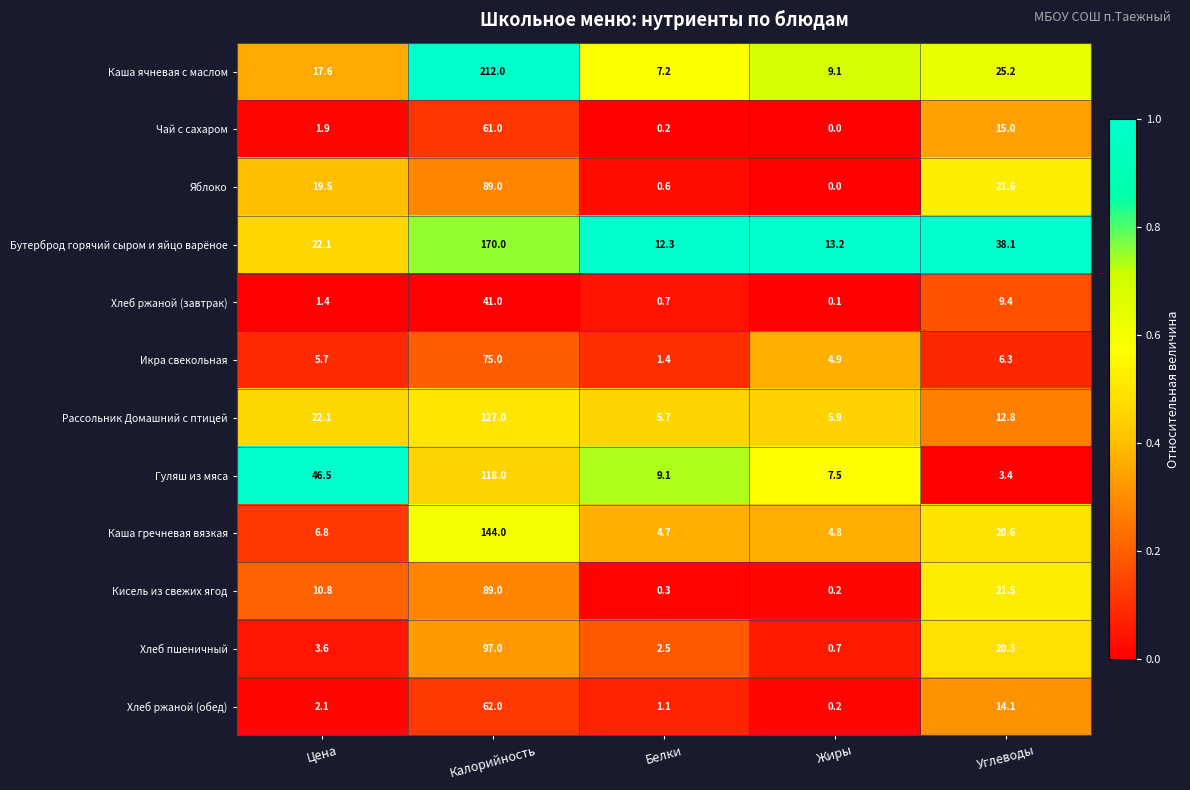

What is the difference between the maximum and second lowest values in the Хлеб пшеничный series?

94.5